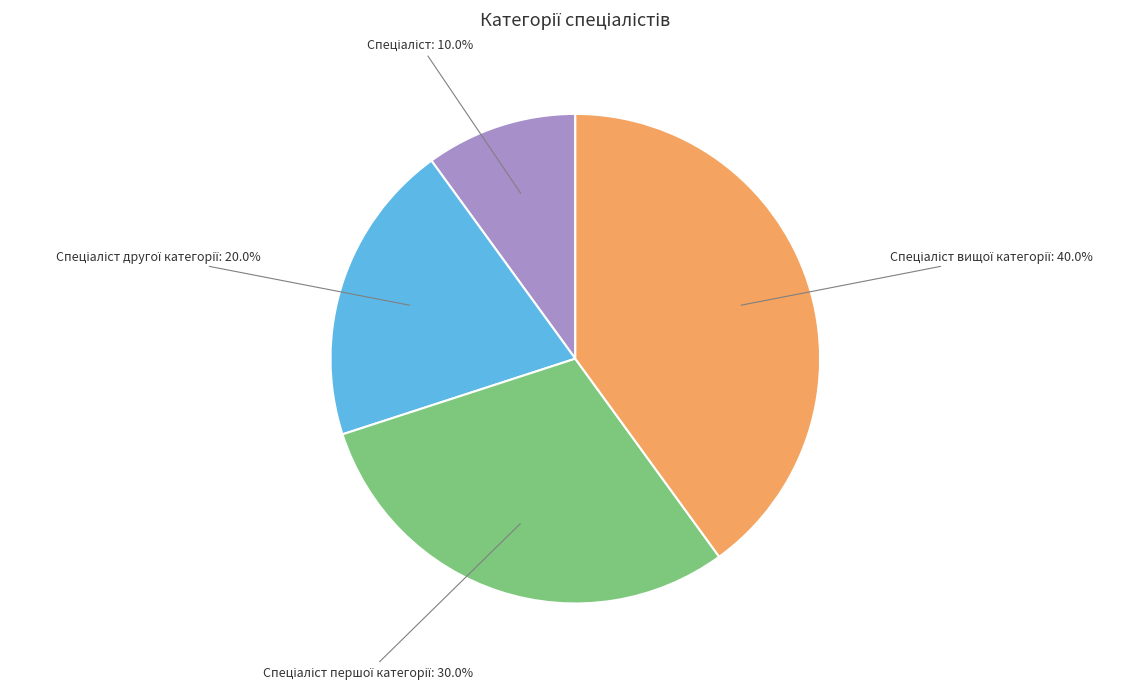

Does any single category account for the majority?

No